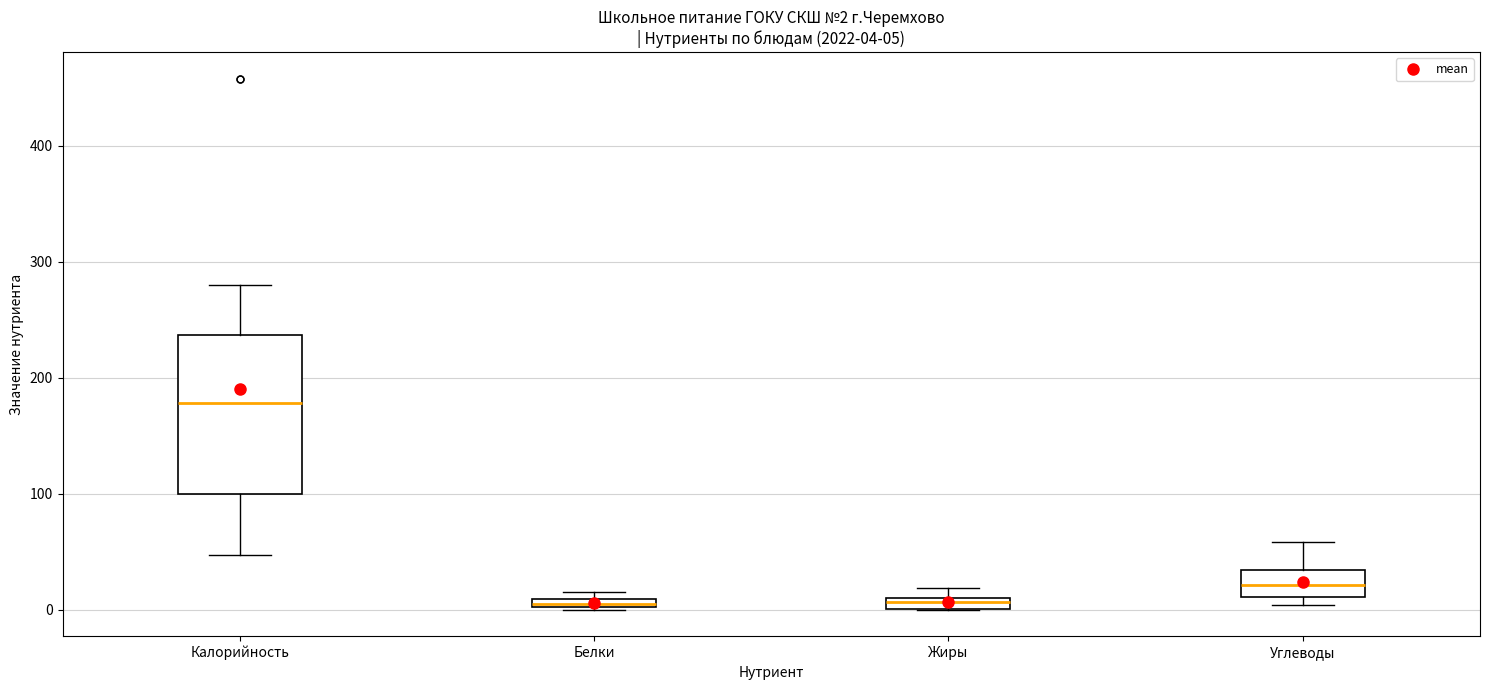

Which box is the tallest, from its lower edge to its upper edge?

Калорийность